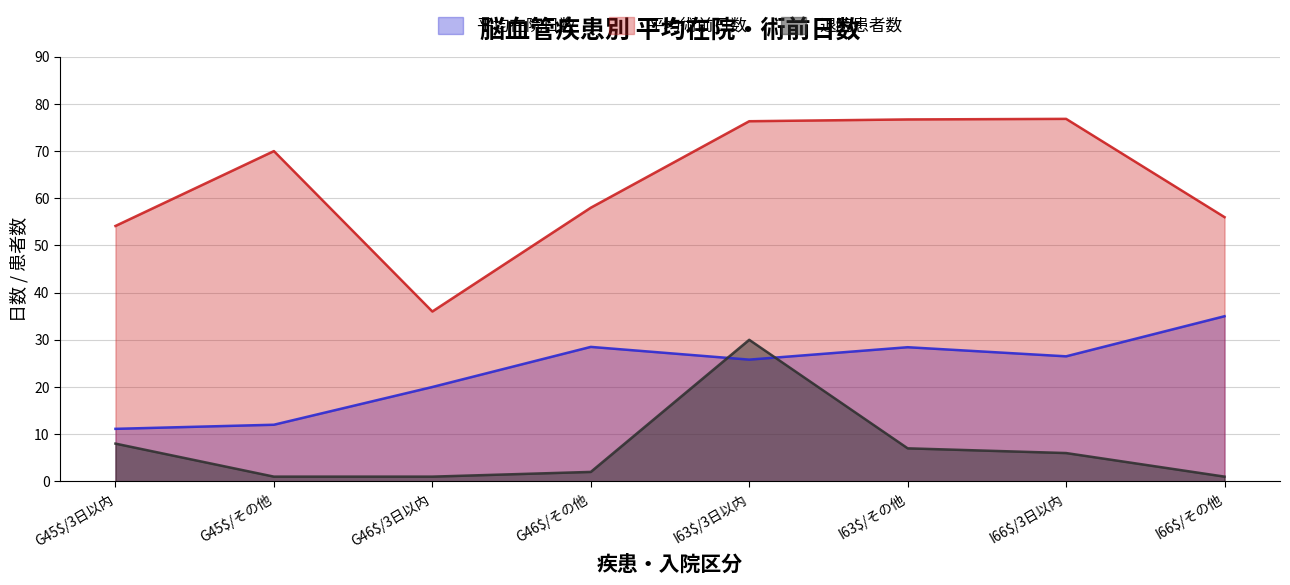

What is the value of the 平均在院日数 point at the 2nd from the left?

12.0